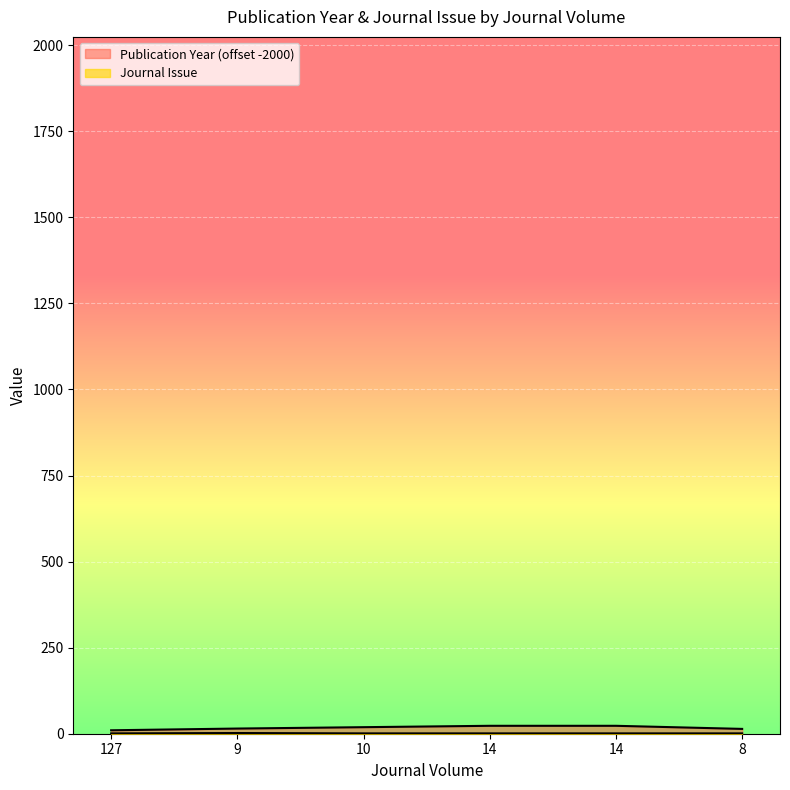

What is the highest value of the Publication Year series?

23